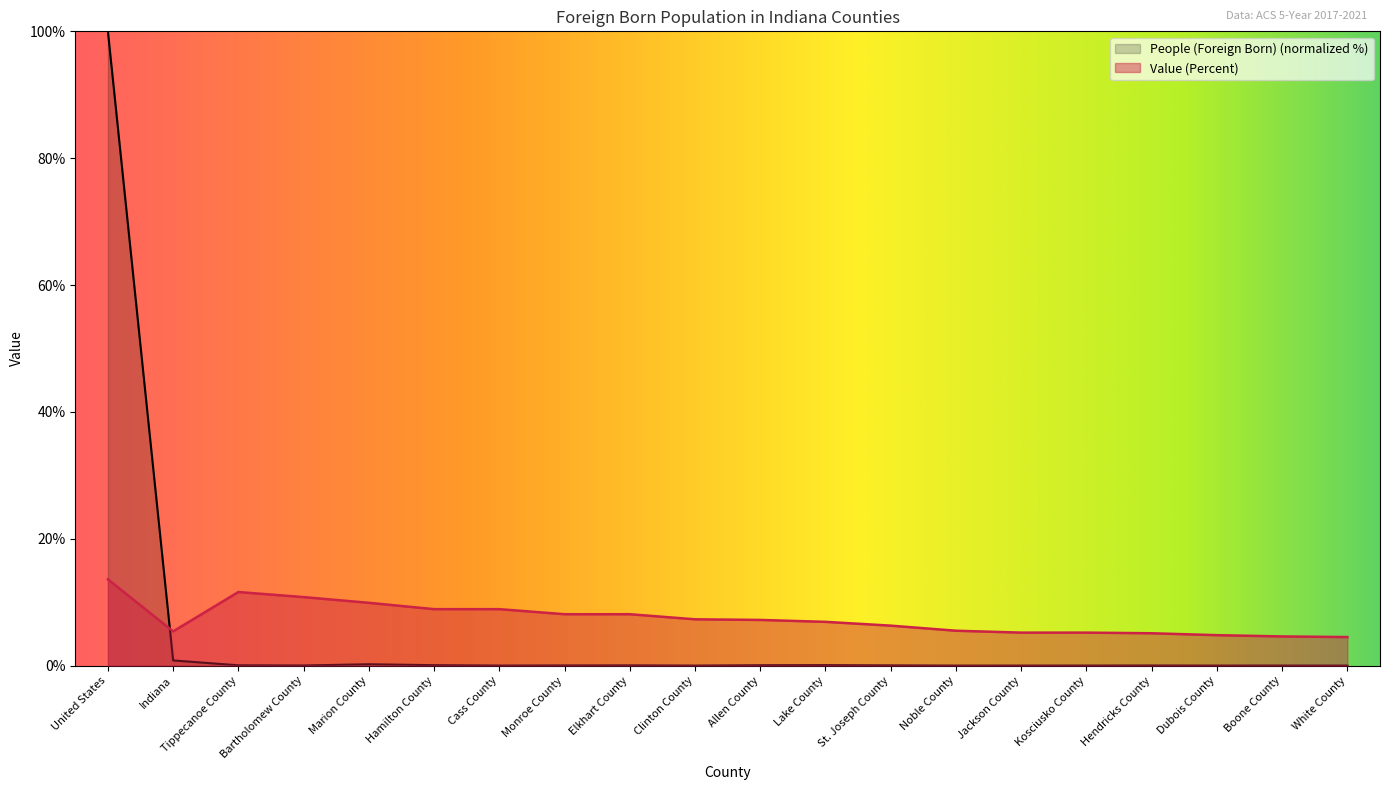

What is the difference between the second highest and minimum values in the People (Foreign Born) series?

0.8